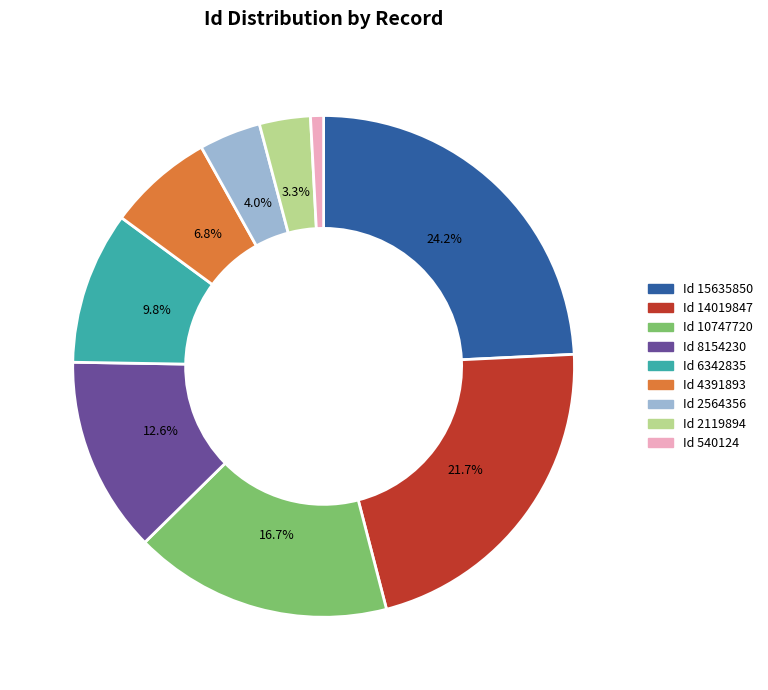

Approximately how many times larger is the value at Id 2564356 compared to Id 8154230?

0.3